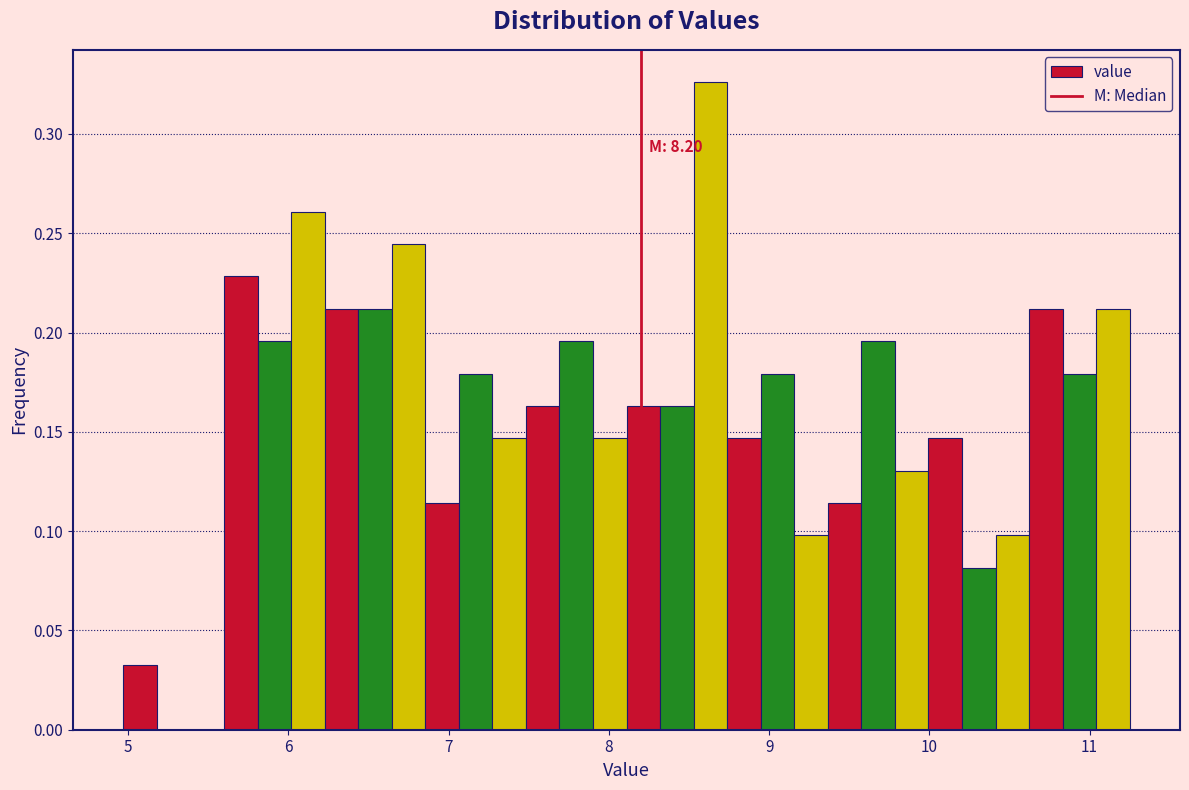

Read against the x-axis, roughly where is the centre of the tallest bar?

8.6